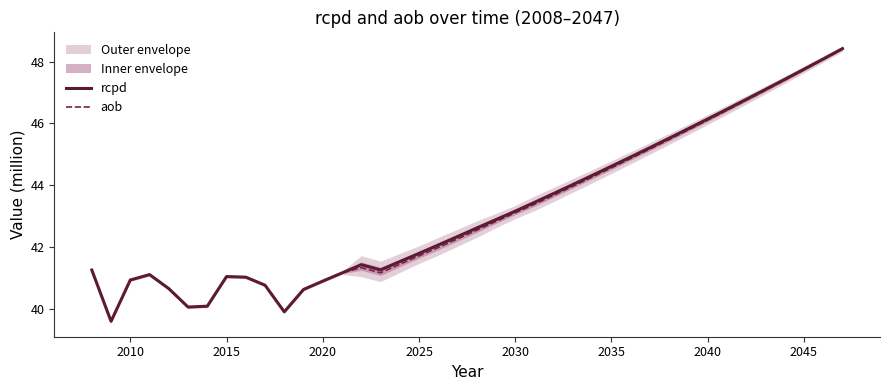

Is it true that rcpd equals 44.6 at 2035?

True